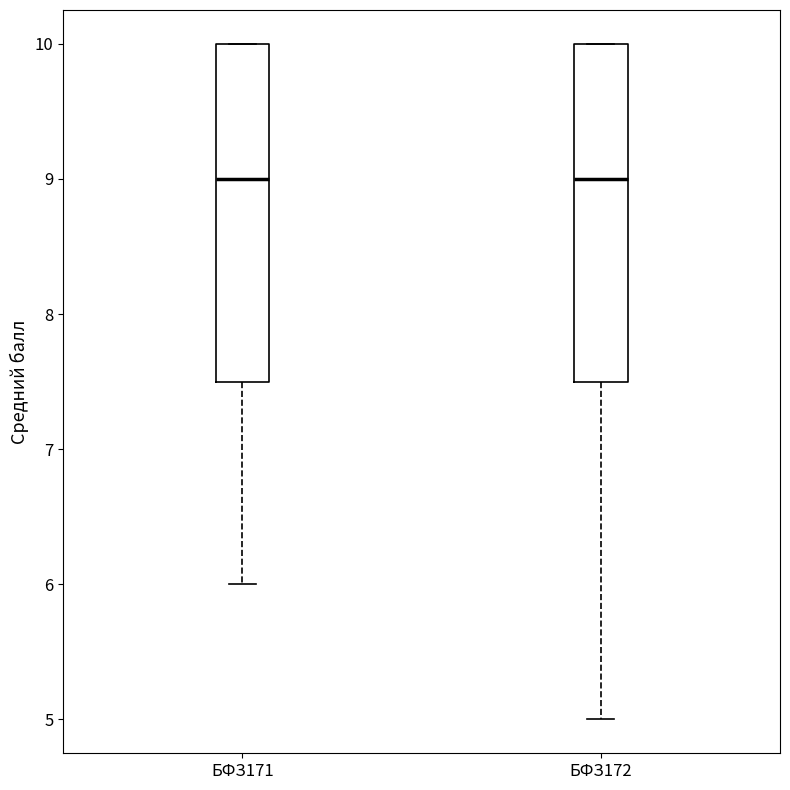

Where does the median line of the box for БФЗ172 sit on the y-axis? The values are not printed on the chart, so give them approximately, as read against the axis.

9.0